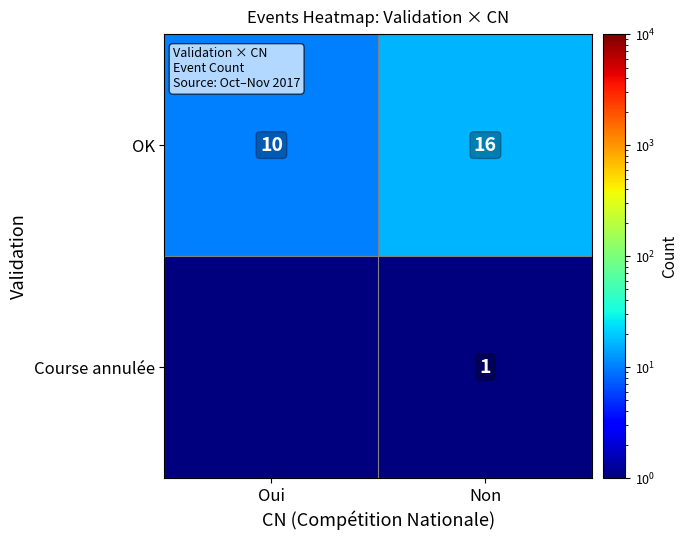

At Non, list the series in order from smallest to largest.

Course annulée, OK